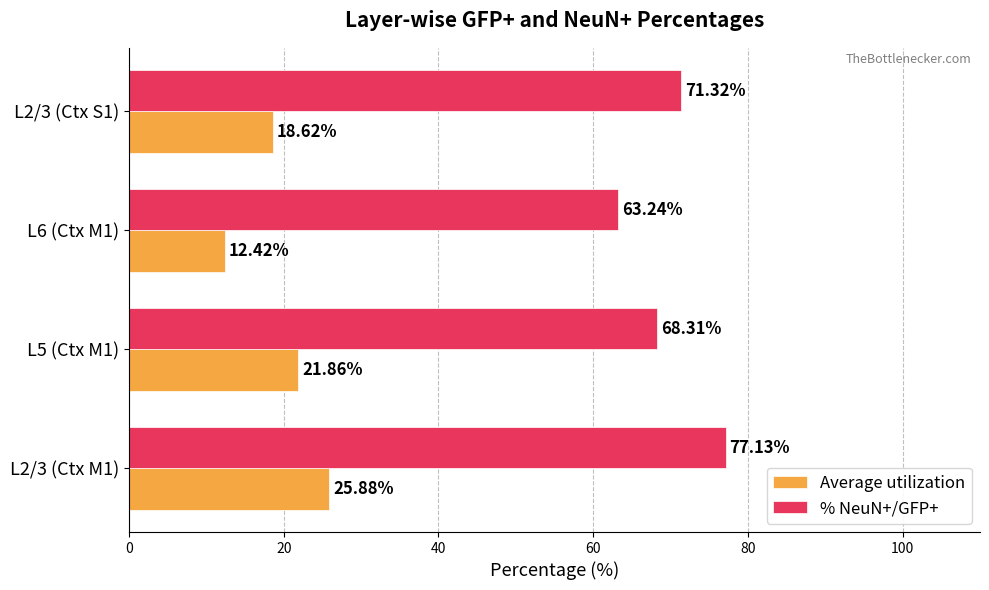

Which category has the lowest value across all series?

L6 (Ctx M1)